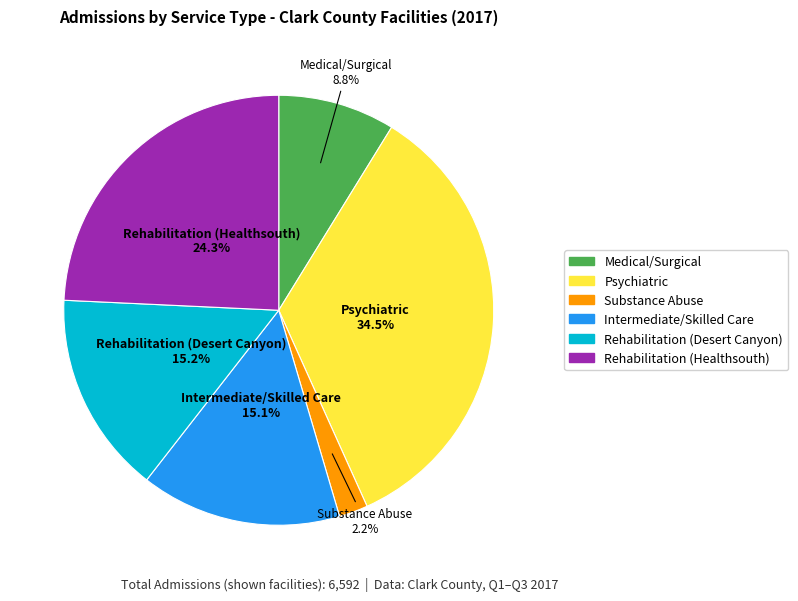

How many segments does this pie chart have?

6